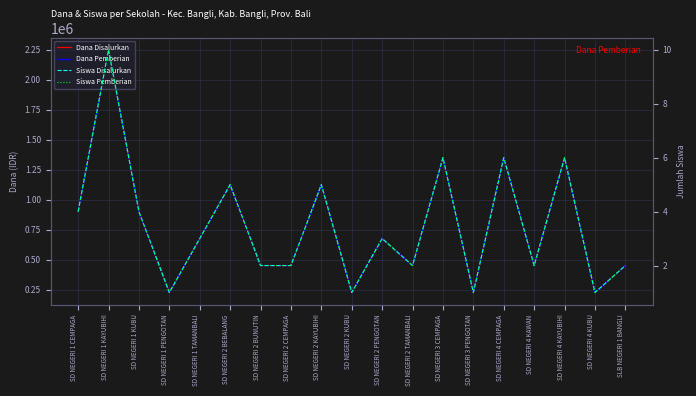

At which label is Dana Disalurkan closest to 1237500?

SD NEGERI 2 BEBALANG